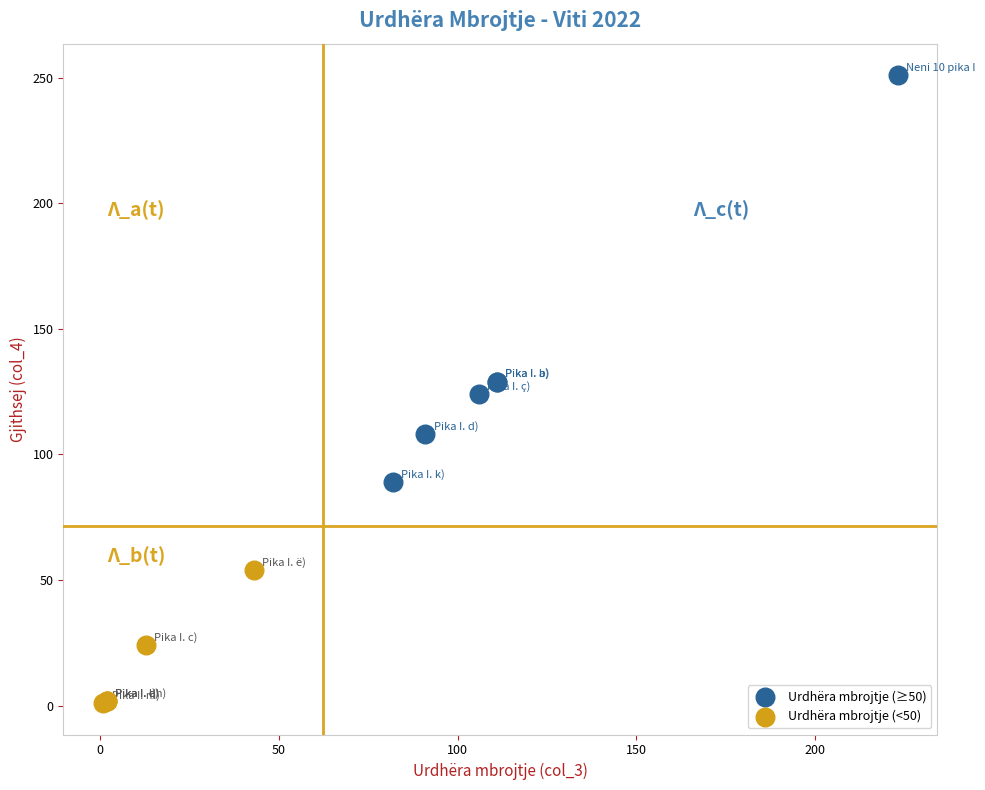

Which series contains the lowest Y value?

Urdhëra mbrojtje (<50)